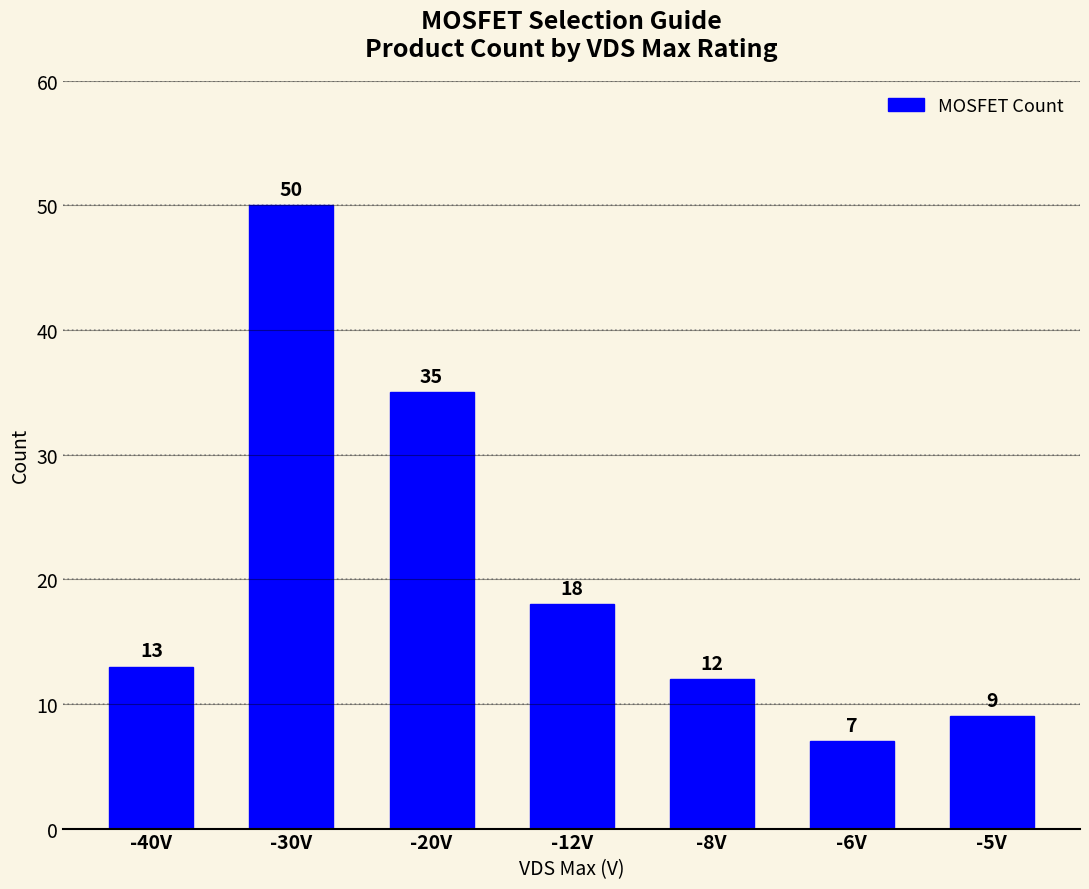

What is the label of the 4th bar from the left?

-12V